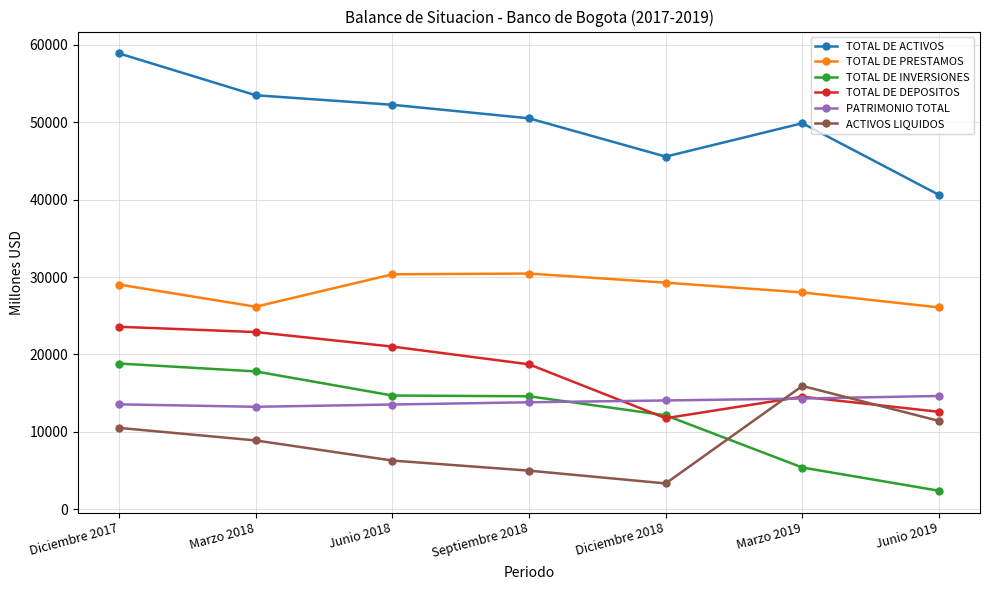

True or false: PATRIMONIO TOTAL and TOTAL DE DEPOSITOS intersect in this chart.

True